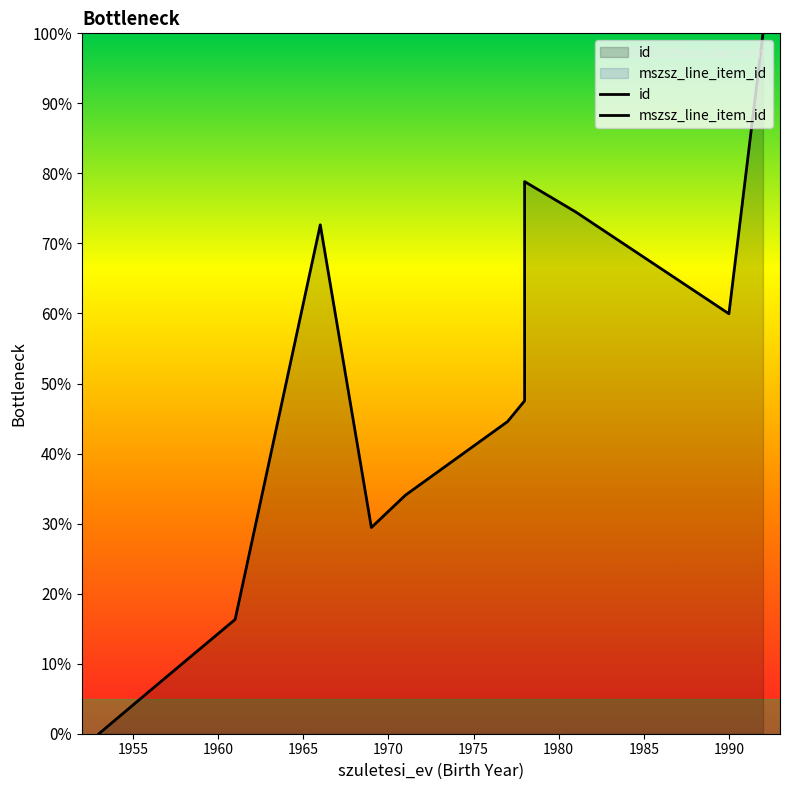

True or false: mszsz_line_item_id has more than 0 interior local peaks.

False